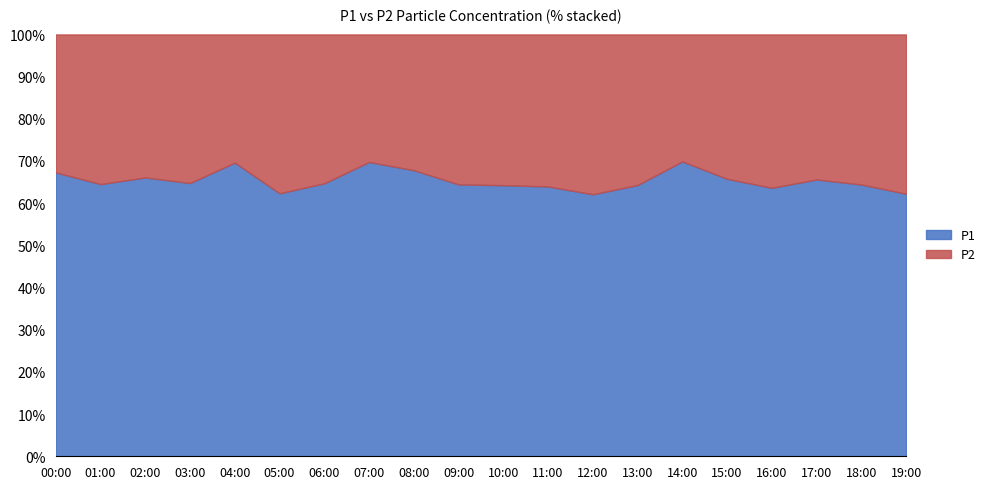

What is the label of the 10th point from the left?

09:00